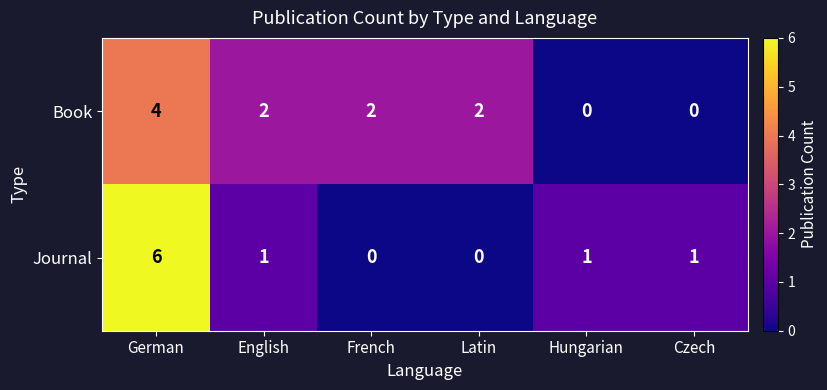

At how many categories does at least one series exceed 4?

1